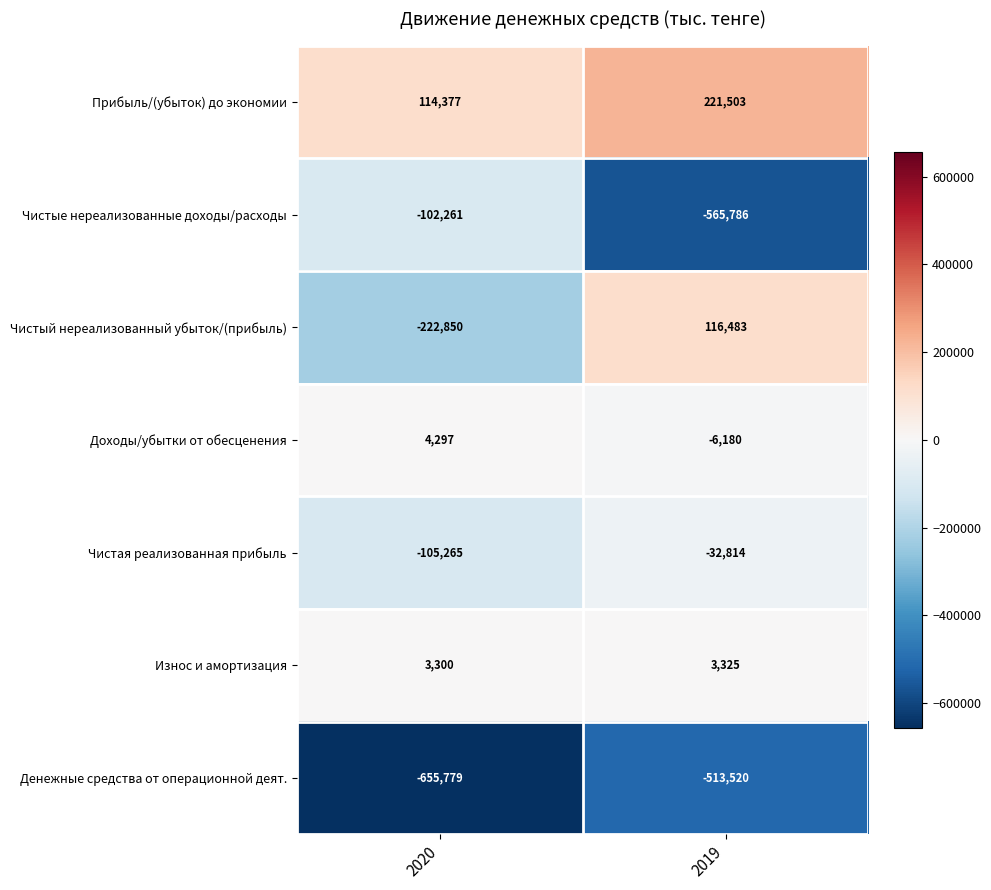

List the series in order of their peak value, highest first.

Прибыль/(убыток) до экономии, Чистый нереализованный убыток/(прибыль), Доходы/убытки от обесценения, Износ и амортизация, Чистая реализованная прибыль, Чистые нереализованные доходы/расходы, Денежные средства от операционной деят.